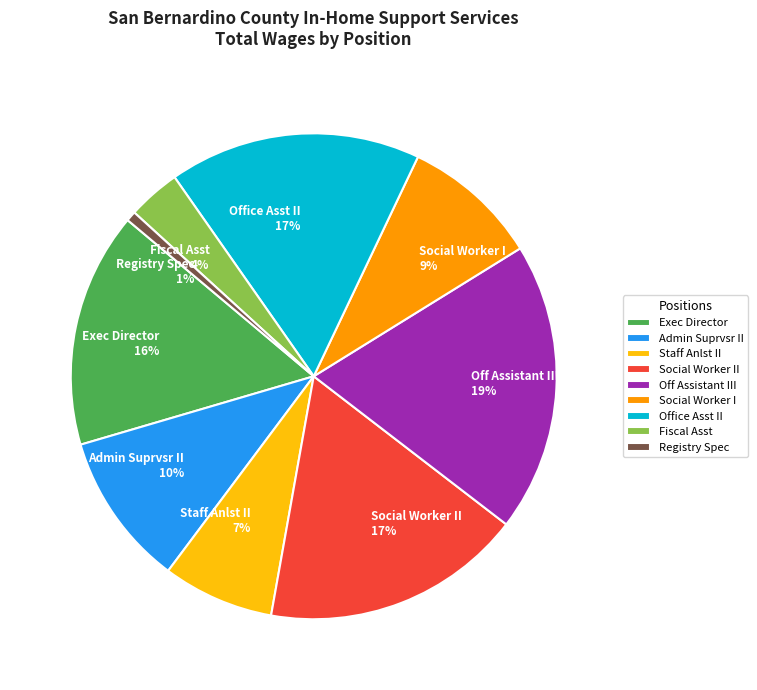

Which slice is the smallest?

Registry Spec